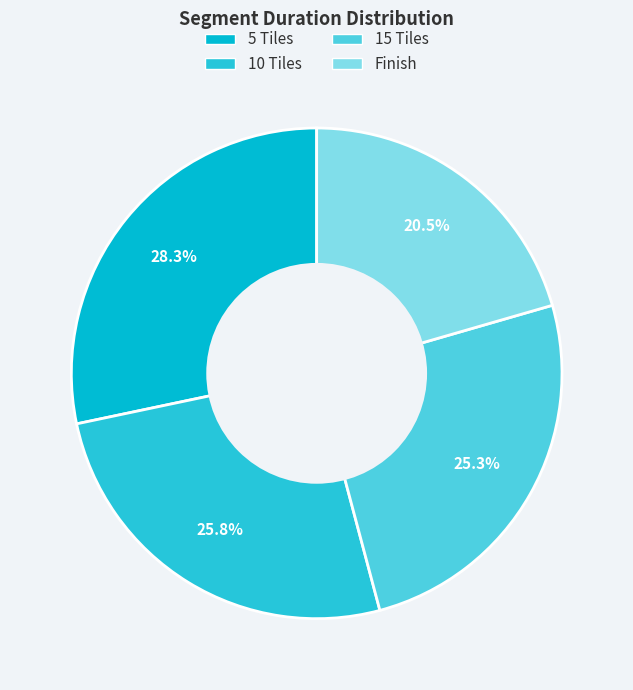

Is there a majority slice in this chart?

No